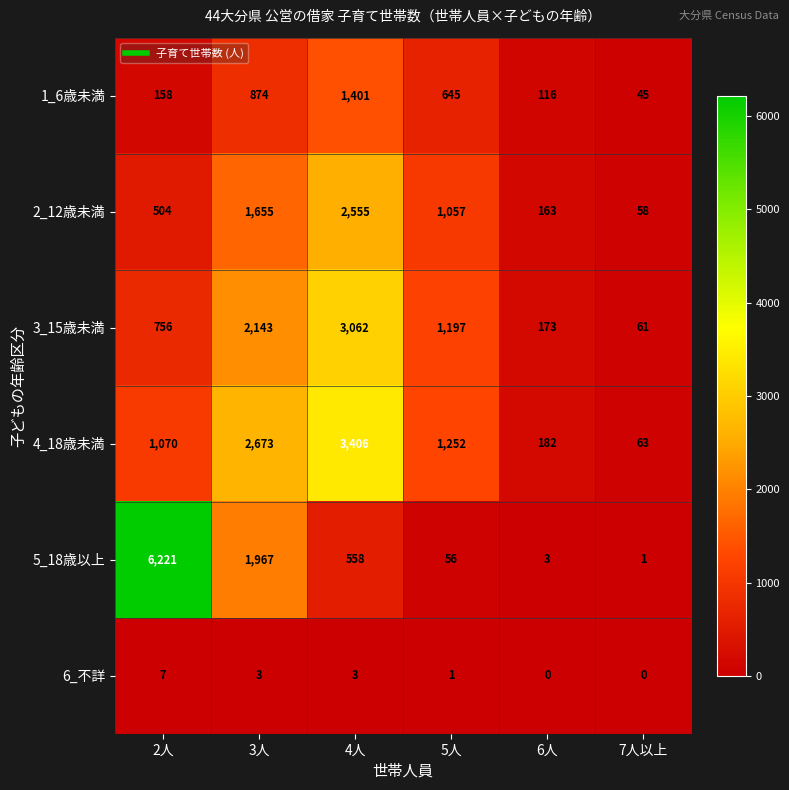

The value of 2_12歳未満 at 5人 is 1057. True or false?

True